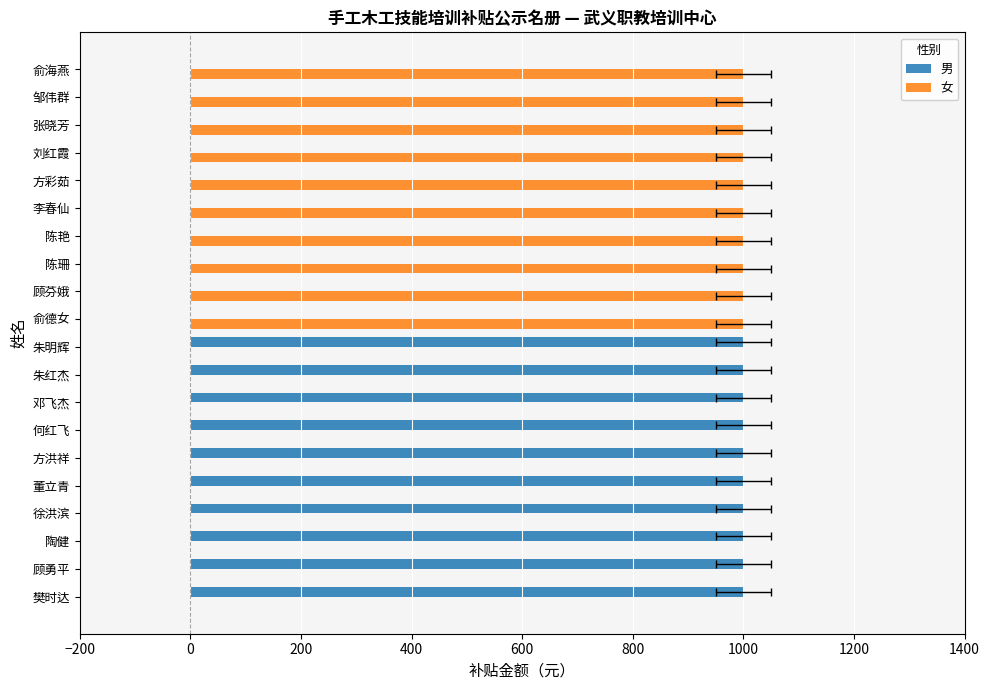

Does the chart contain stacked bars?

No